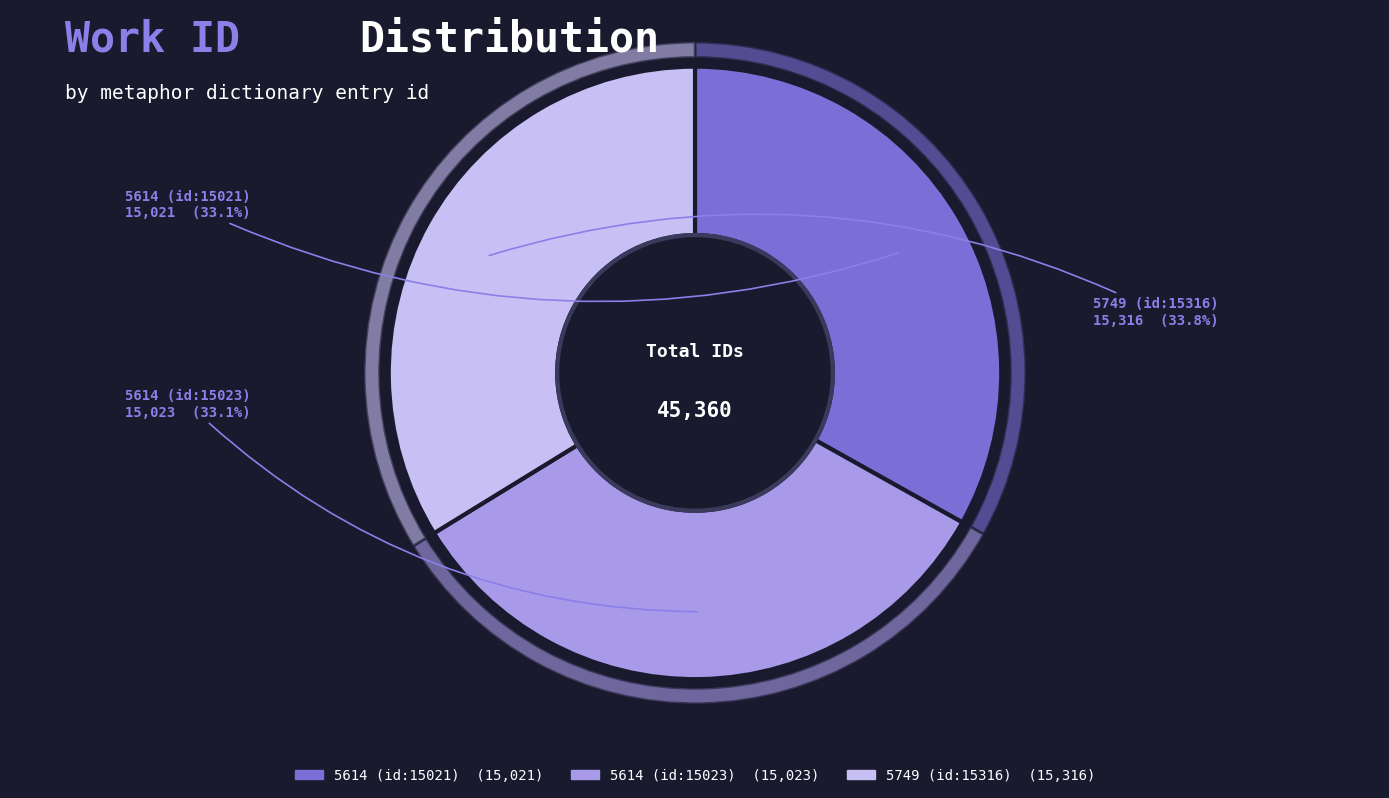

True or false: 5614 (id:15023) accounts for 43% of the total.

False